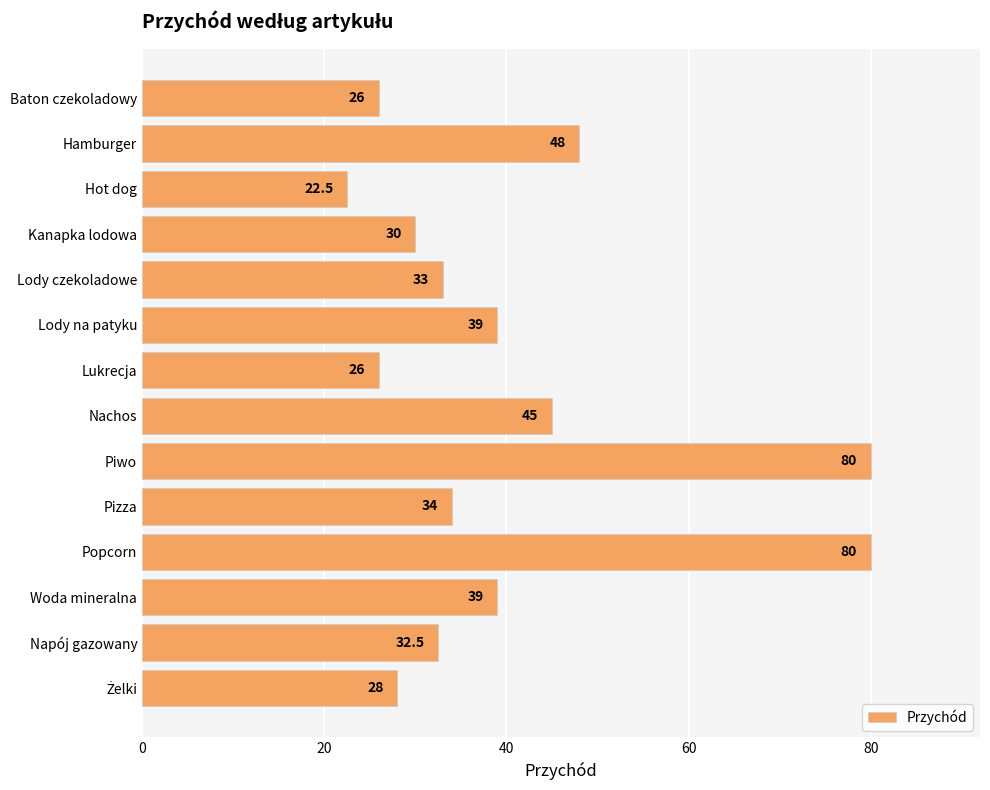

Reading top to bottom, extract all data points from this chart.

26.0	48.0	22.5	30.0	33.0	39.0	26.0	45.0	80.0	34.0	80.0	39.0	32.5	28.0